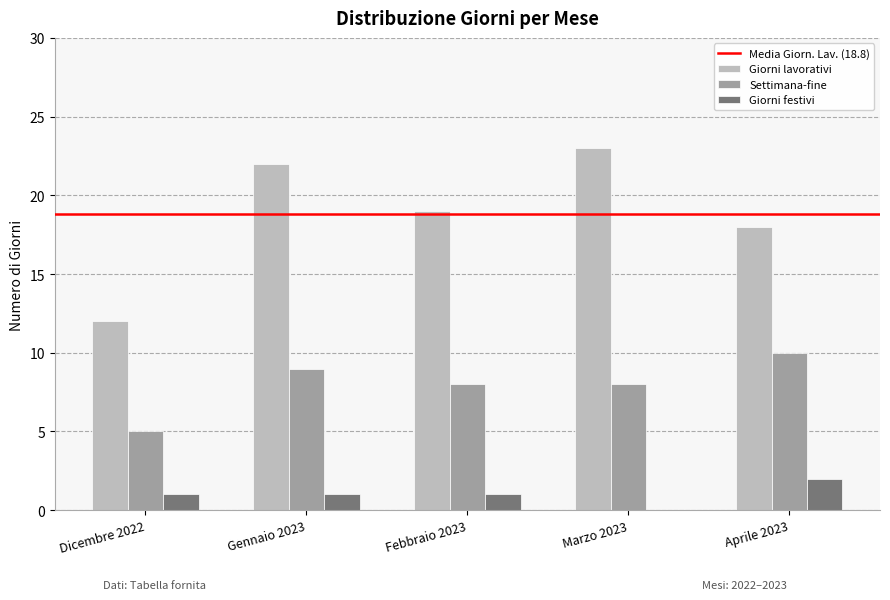

Between Gennaio 2023 and Febbraio 2023, which series saw the biggest shift?

Giorni lavorativi